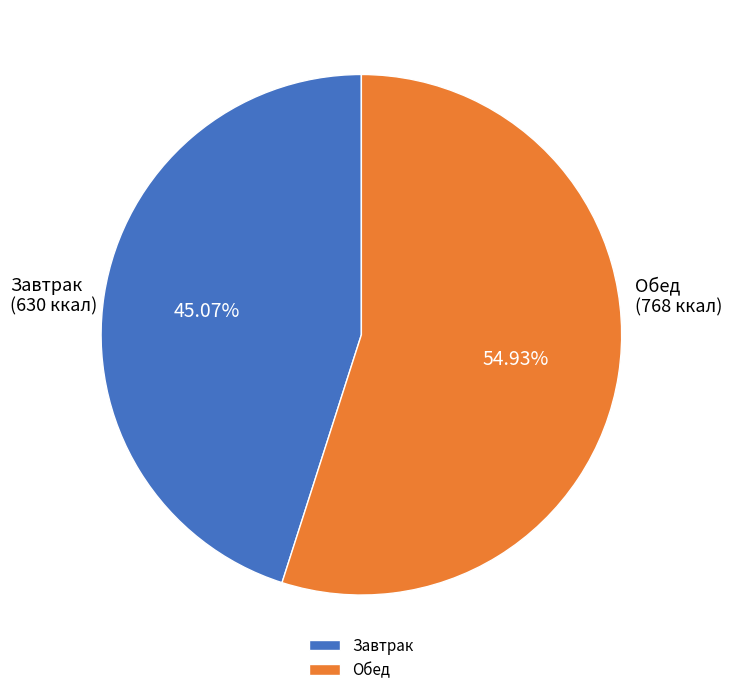

To the nearest percent, what is the difference between the largest and smallest slice percentages?

10%